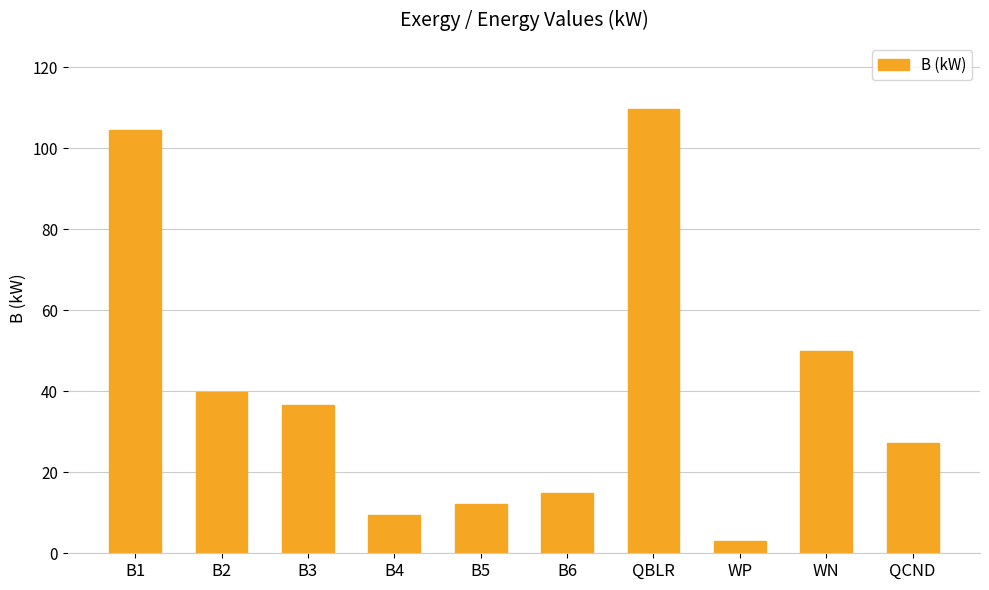

What value does the data have at QCND?

27.1